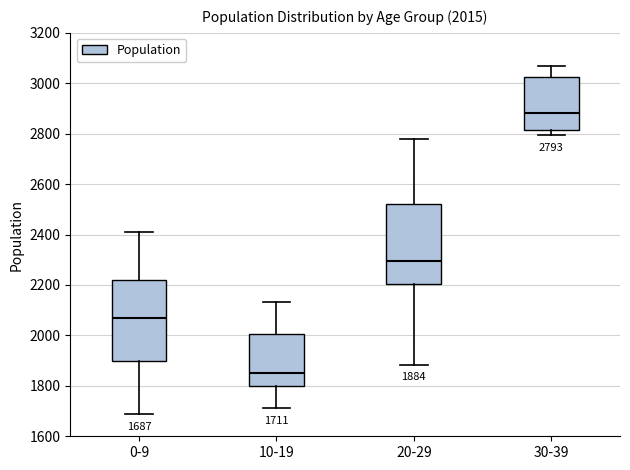

Which box has the highest median line?

30-39